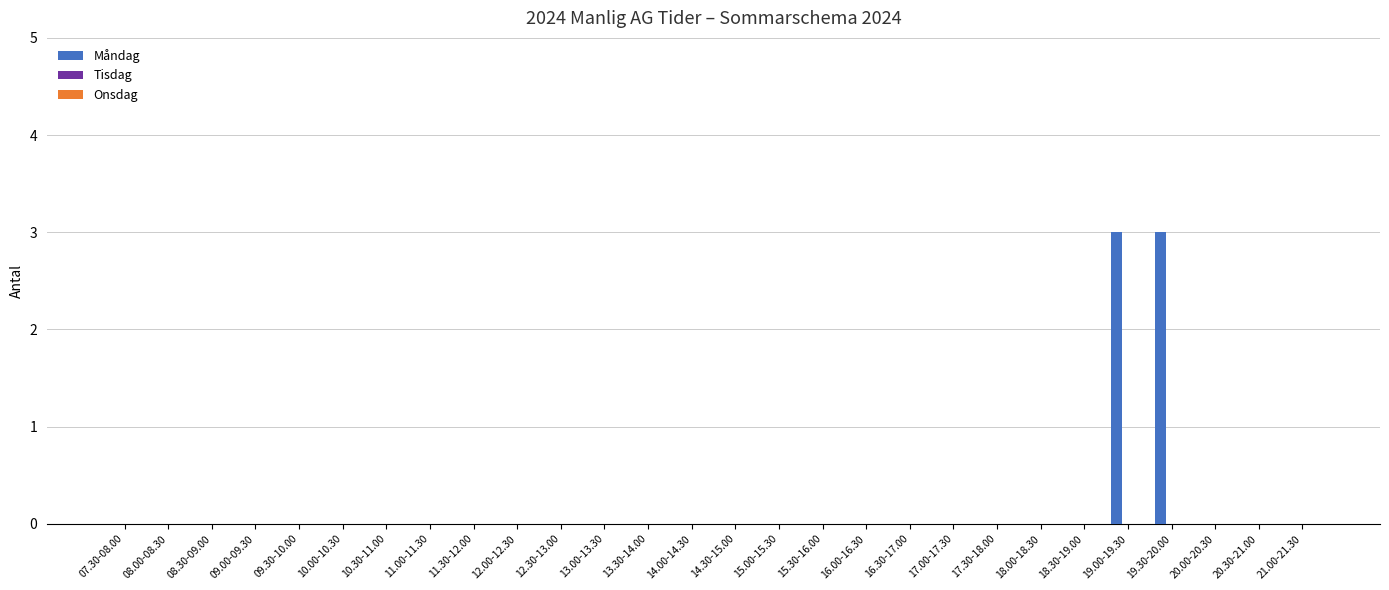

Are the bars horizontal?

No